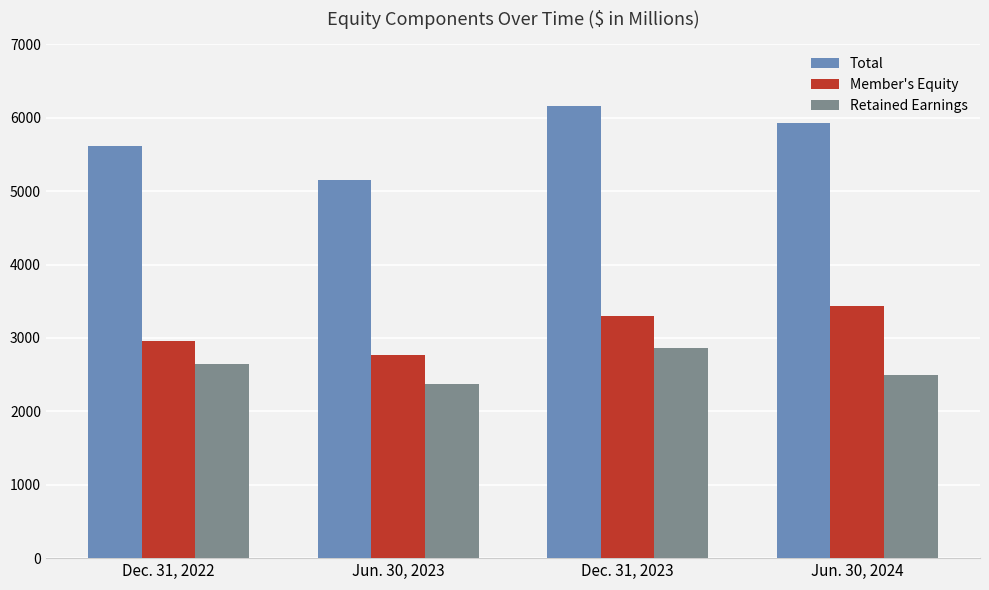

What is the difference between the highest and lowest values at Dec. 31, 2023?

3293.0